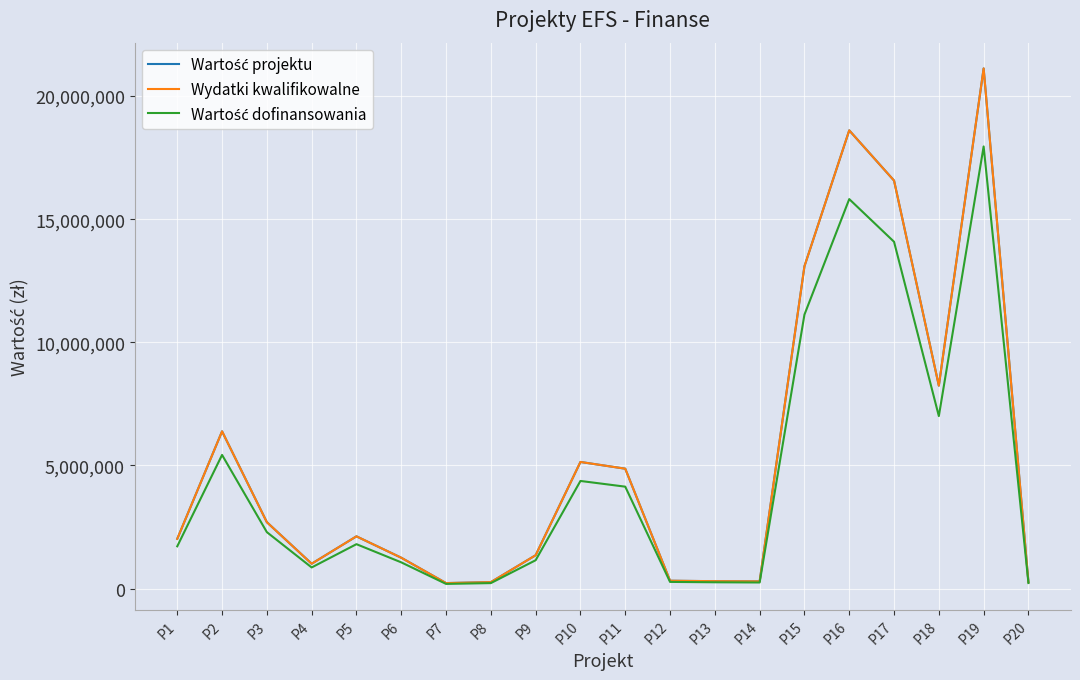

Is this an area chart (filled region under the line)?

No